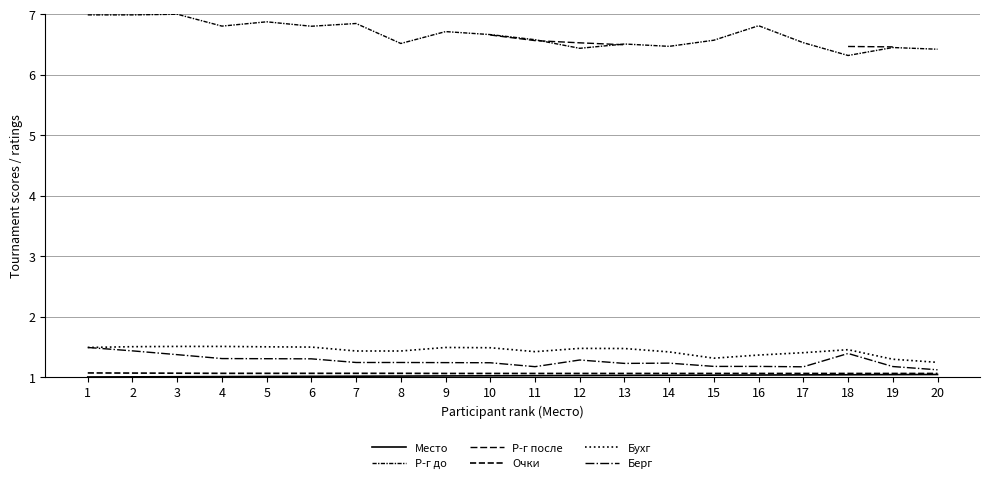

How many data points does each series have?

20